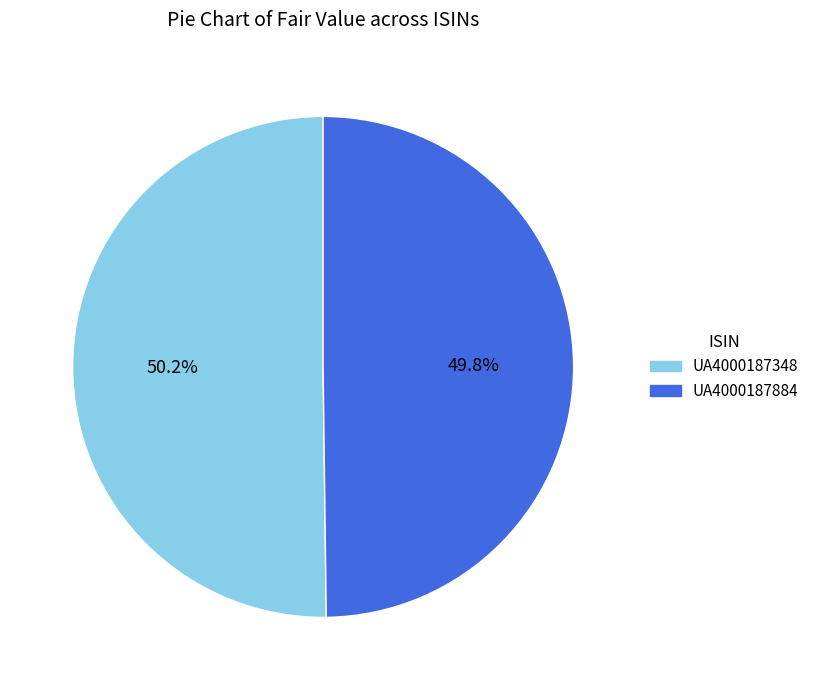

What is the ratio of the value at UA4000187884 to the value at UA4000187348?

1.0